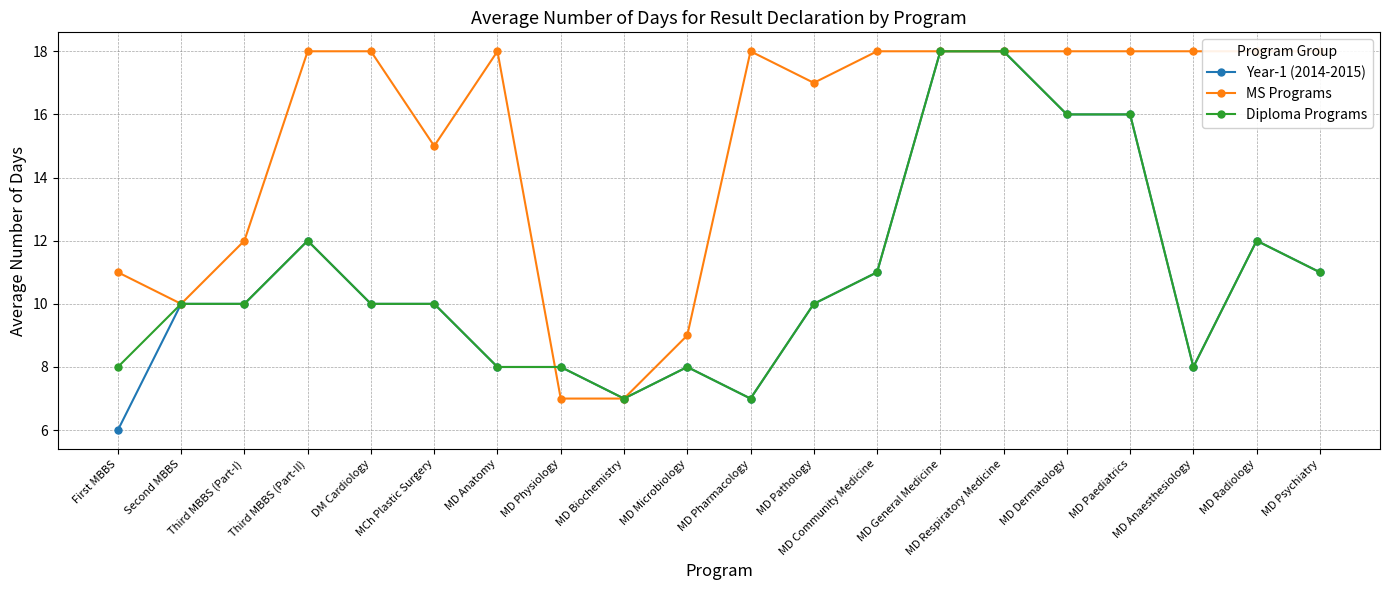

Reading left to right, transcribe all the data shown in this chart.

Year-1 (2014-2015): 6	10	10	12	10	10	8	8	7	8	7	10	11	18	18	16	16	8	12	11
MS Programs: 11	10	12	18	18	15	18	7	7	9	18	17	18	18	18	18	18	18	18	18
Diploma Programs: 8	10	10	12	10	10	8	8	7	8	7	10	11	18	18	16	16	8	12	11